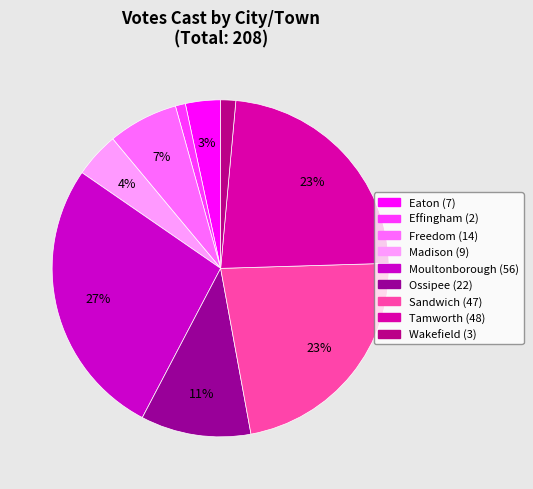

What is the change in value from Madison to Moultonborough?

+47